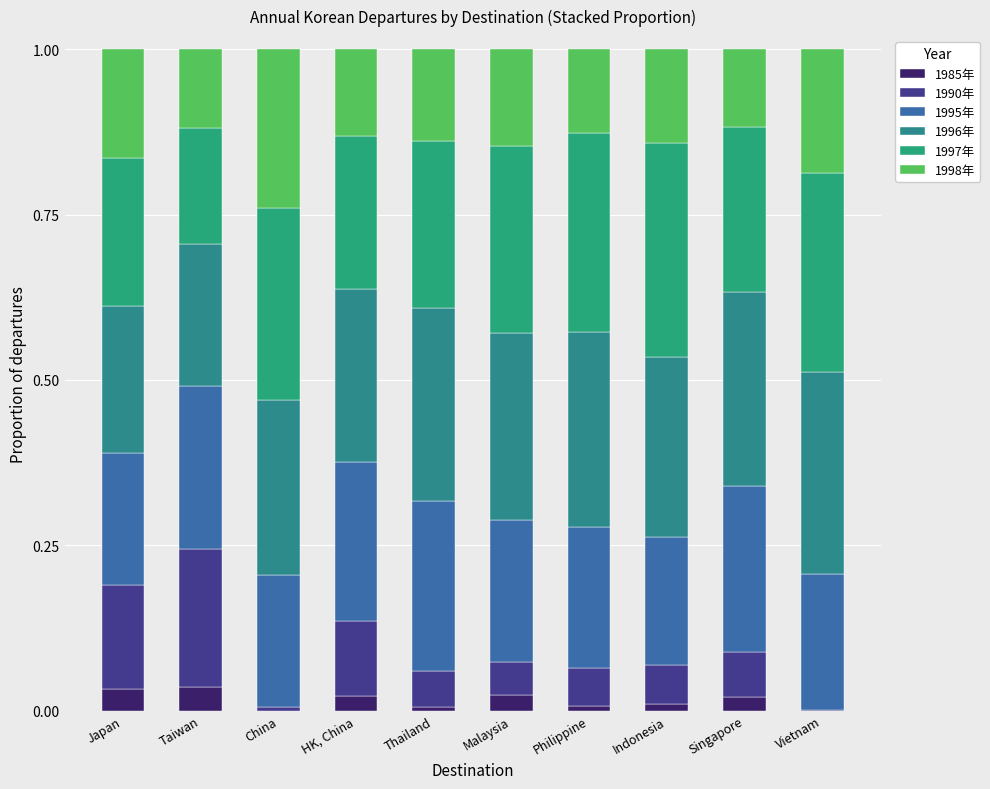

How many series are shown in this chart?

6